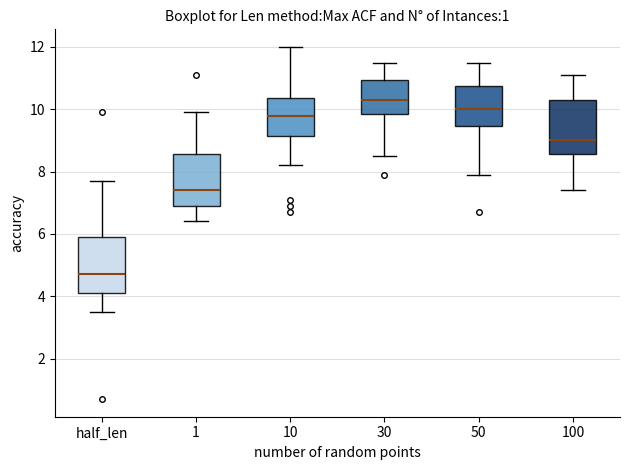

Reading left to right, transcribe this box plot: for each box, give where its median line is, the range the box spans, and where its two whiskers end, as read against the y-axis. The values are not printed on the chart, so give them approximately, as read against the axis.

half_len: median 4.8, box 4.2 to 6.0, whiskers 3.6 to 7.8
1: median 7.4, box 7.0 to 8.6, whiskers 6.4 to 10.0
10: median 9.8, box 9.2 to 10.4, whiskers 8.2 to 12.0
30: median 10.4, box 9.8 to 11.0, whiskers 8.6 to 11.6
50: median 10.0, box 9.4 to 10.8, whiskers 8.0 to 11.6
100: median 9.0, box 8.6 to 10.4, whiskers 7.4 to 11.2